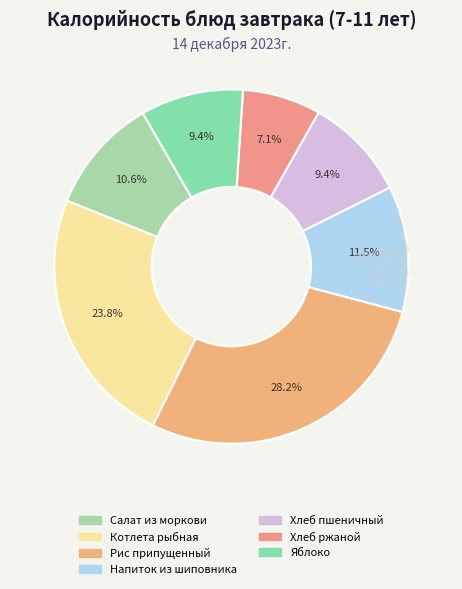

Rank the categories by value from highest to lowest.

Рис припущенный, Котлета рыбная, Напиток из шиповника, Салат из моркови, Хлеб пшеничный, Яблоко, Хлеб ржаной